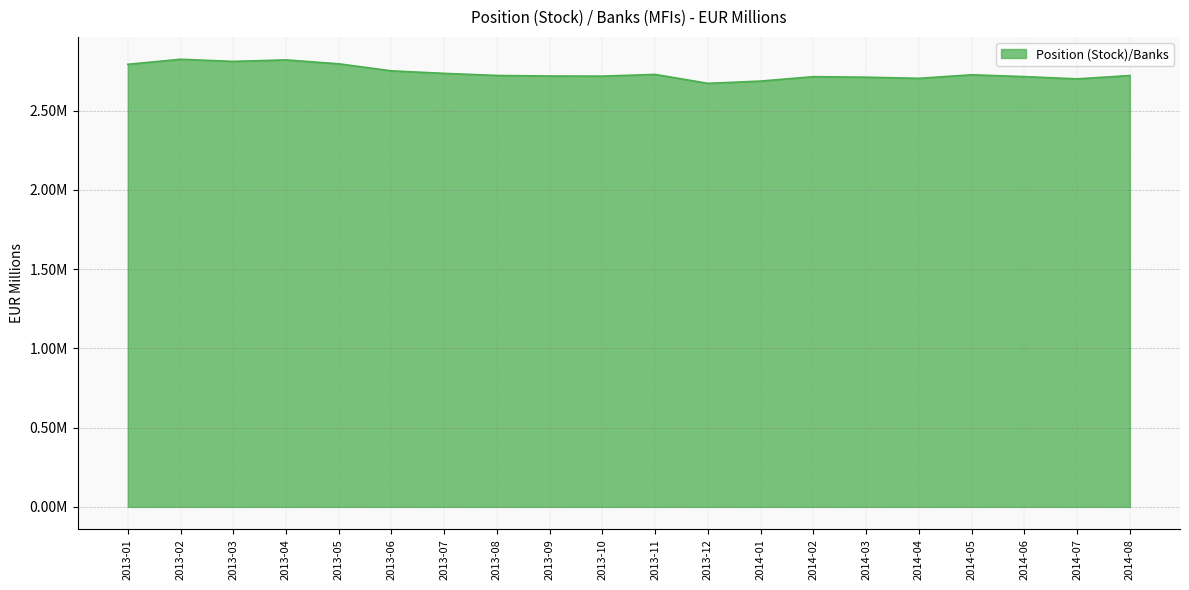

At which category does the data reach its first local valley?

2013-03